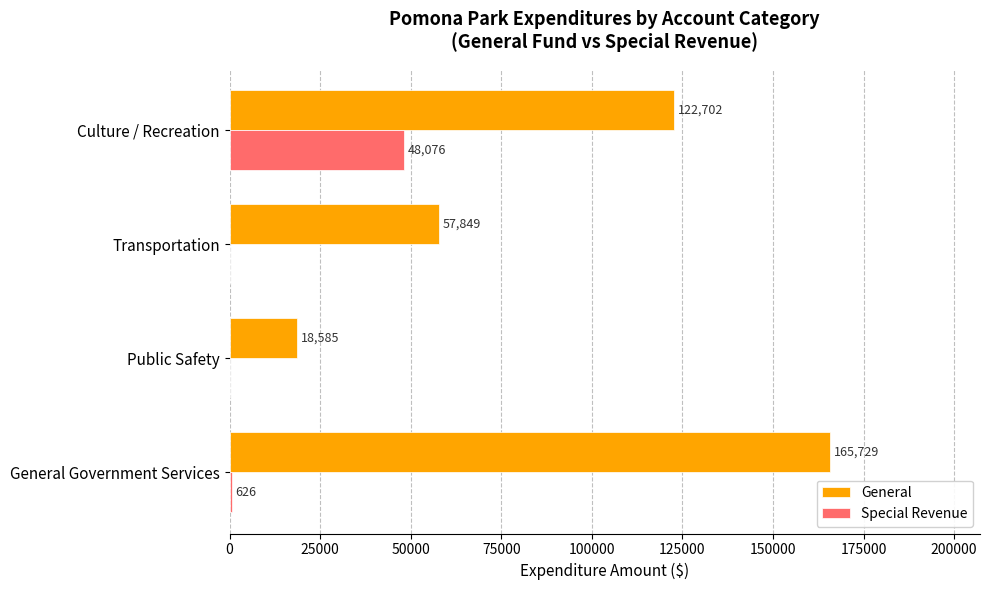

What is the maximum value for Special Revenue?

48076